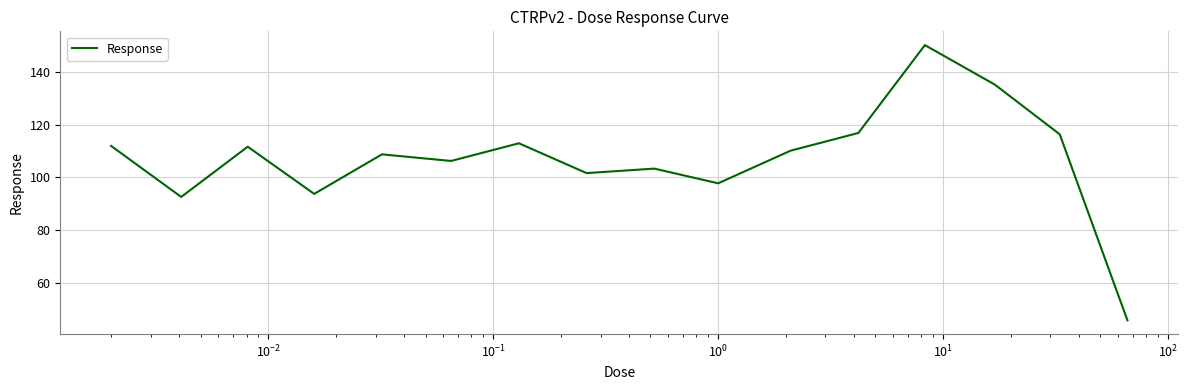

What is the minimum value shown in the chart?

45.8